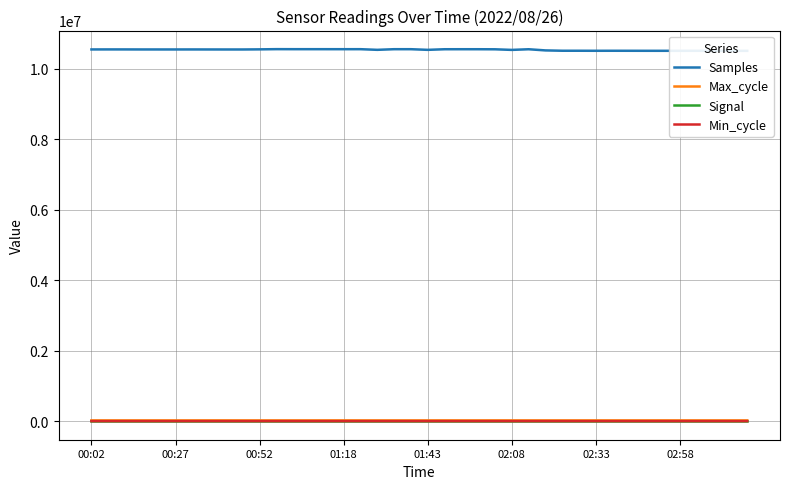

At how many categories does at least one series exceed 5730760?

40